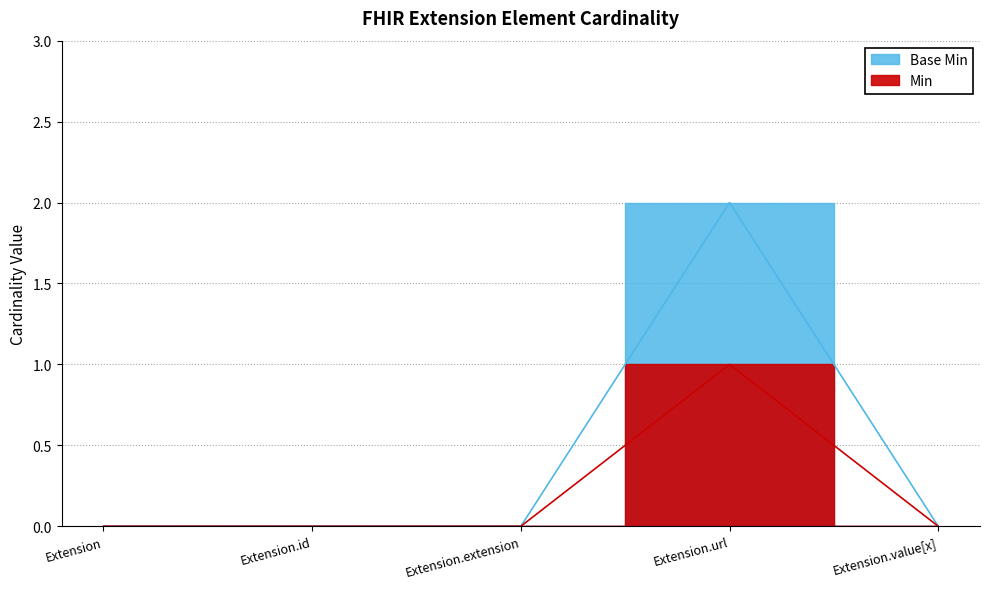

Count the Min values in the range 0 to 1.

5